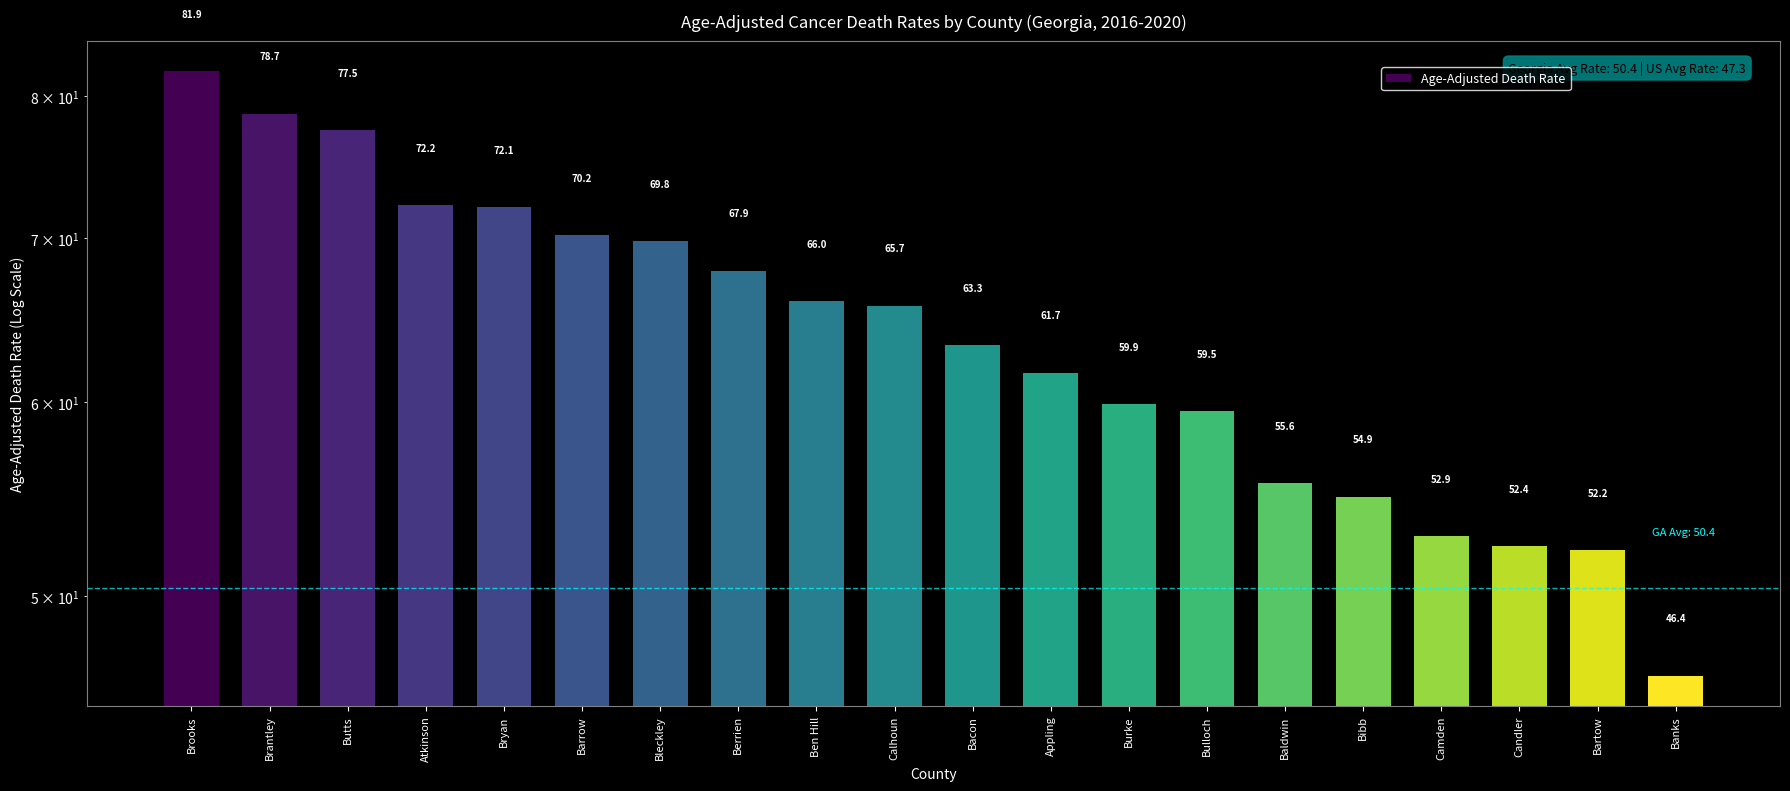

What is the label of the 15th bar from the right?

Barrow